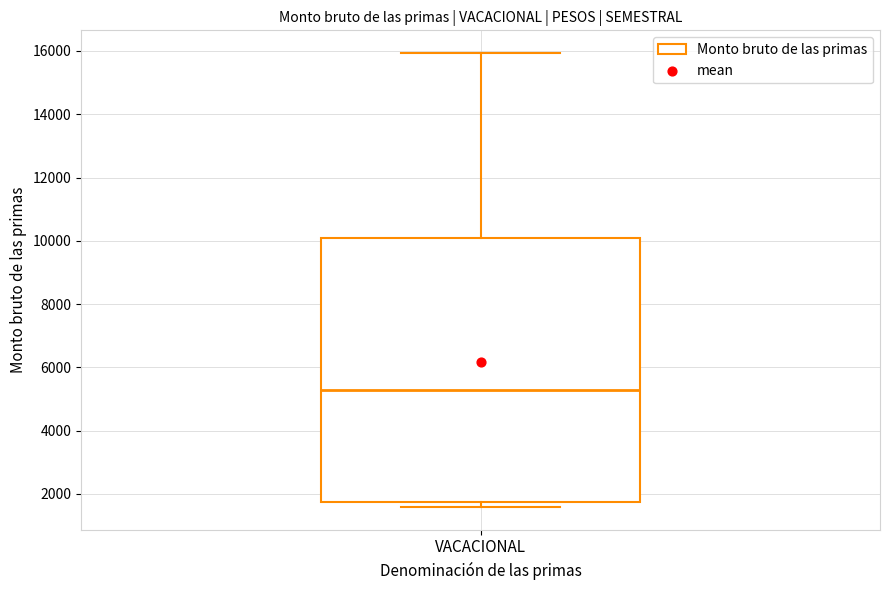

Read this box plot against the y-axis: the position of the median line, the range covered by the box, and the ends of both whiskers. The values are not printed on the chart, so give them approximately, as read against the axis.

median 5200, box 1800 to 10000, whiskers 1600 to 16000